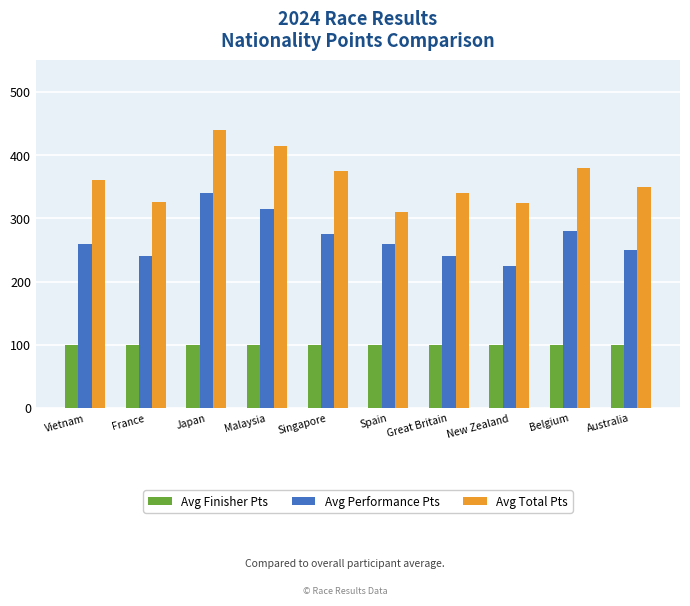

The Avg Performance Pts series shows 225 at New Zealand. True or false?

True